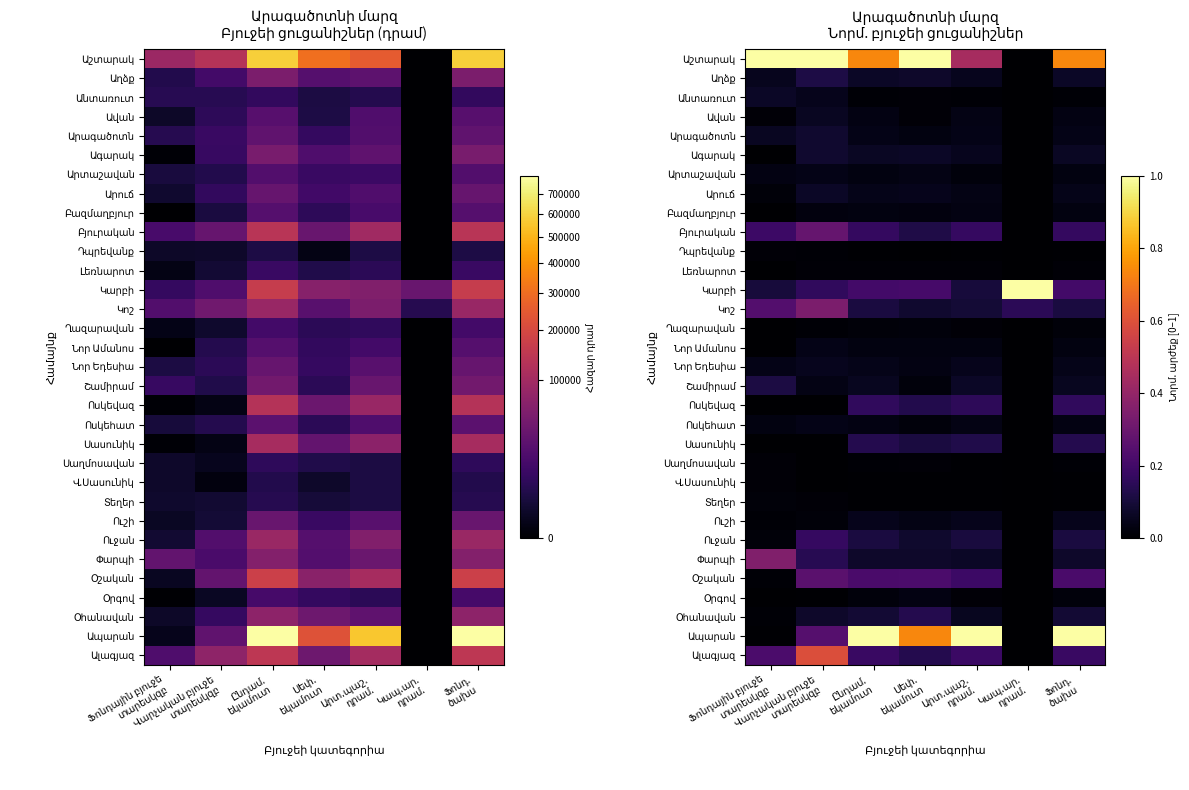

The Շամիրամ series shows 0.0 at Սեփ. եկամուտ. True or false?

True